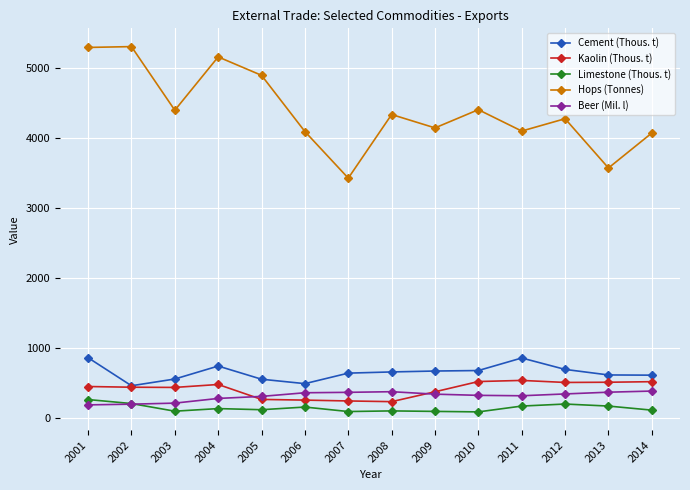

Which series has the largest range (max minus min)?

Hops (Tonnes)